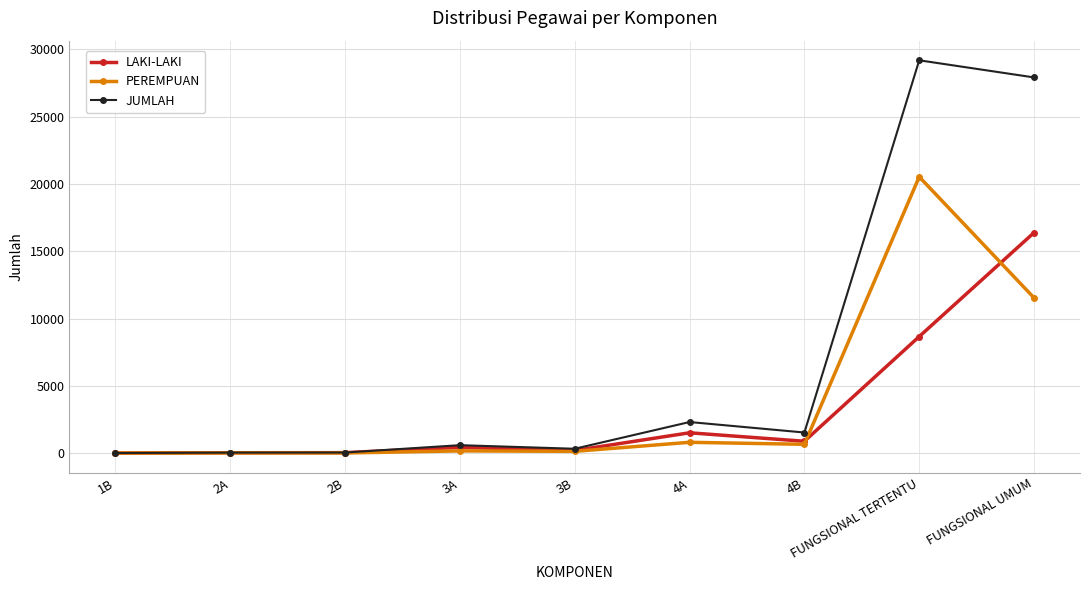

What is the label of the 4th point from the left?

3A